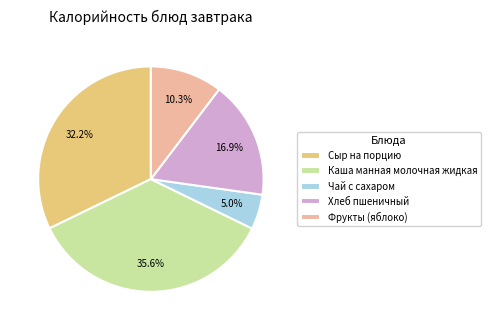

What portion of the pie excludes Чай с сахаром?

95.0%